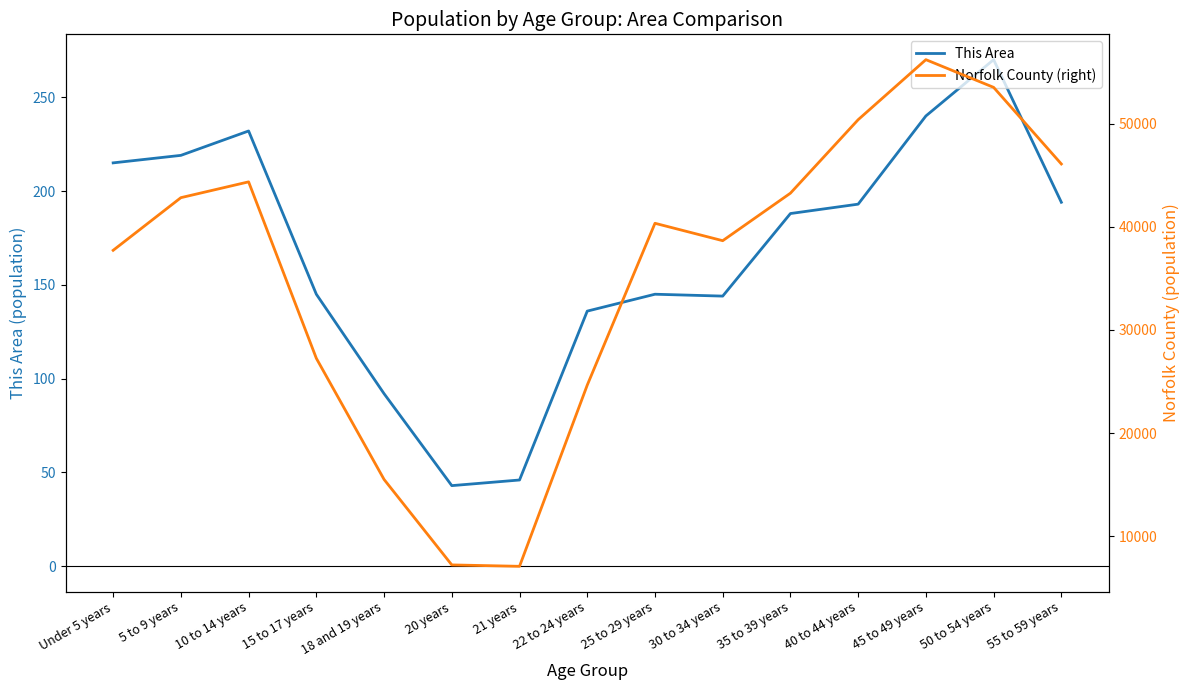

Which series has the largest range (max minus min)?

Norfolk County (right)